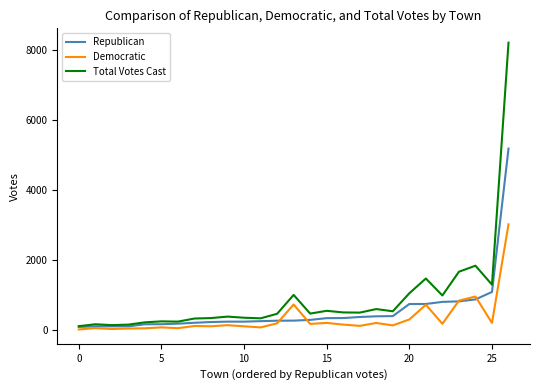

Rank the series by their maximum value, from highest to lowest.

Total Votes Cast, Republican, Democratic